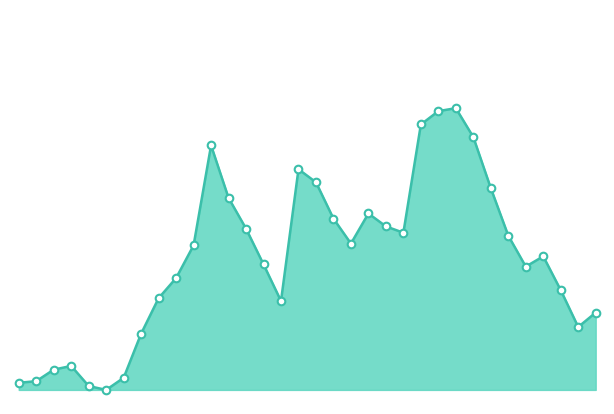

Is this an area chart (filled region under the line)?

Yes